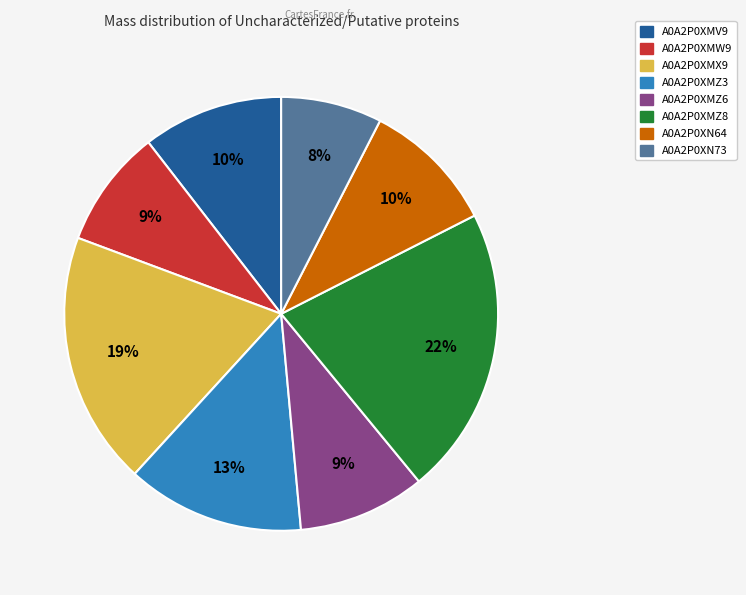

To the nearest percent, what is the difference between the largest and smallest slice percentages?

14%